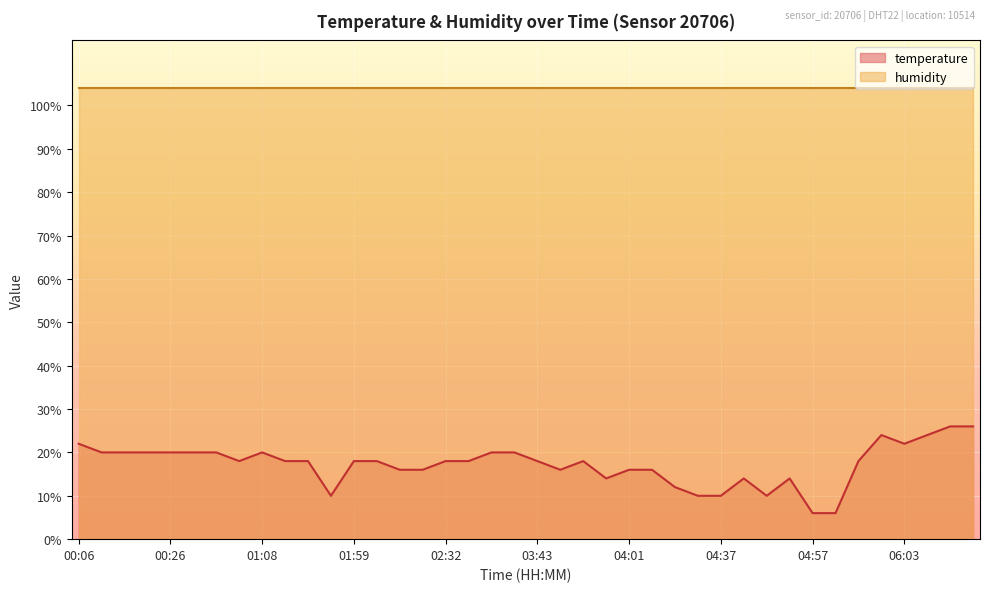

Which label corresponds to the largest value in the chart?

06:18